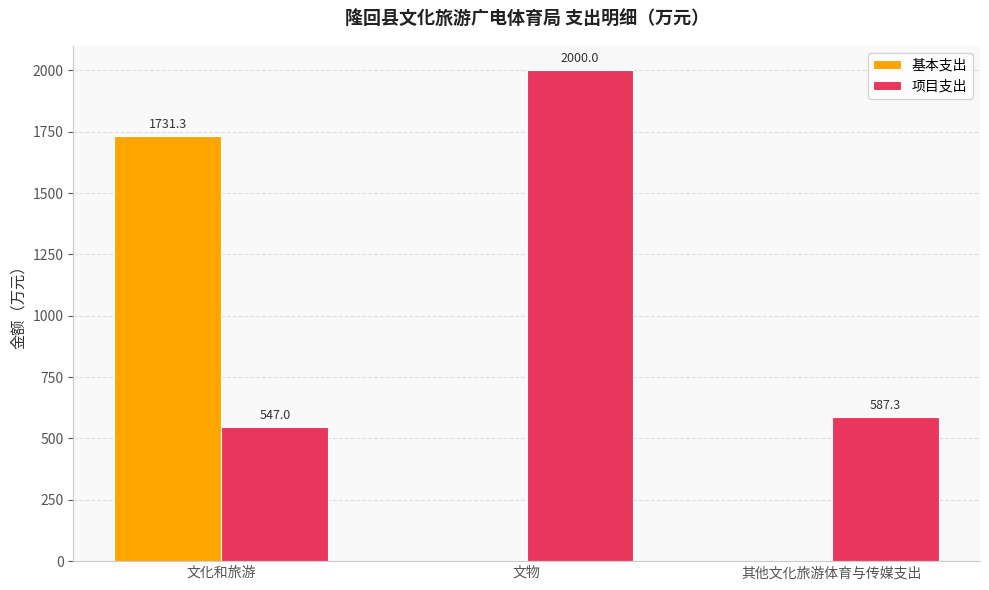

How many groups of bars are there?

3